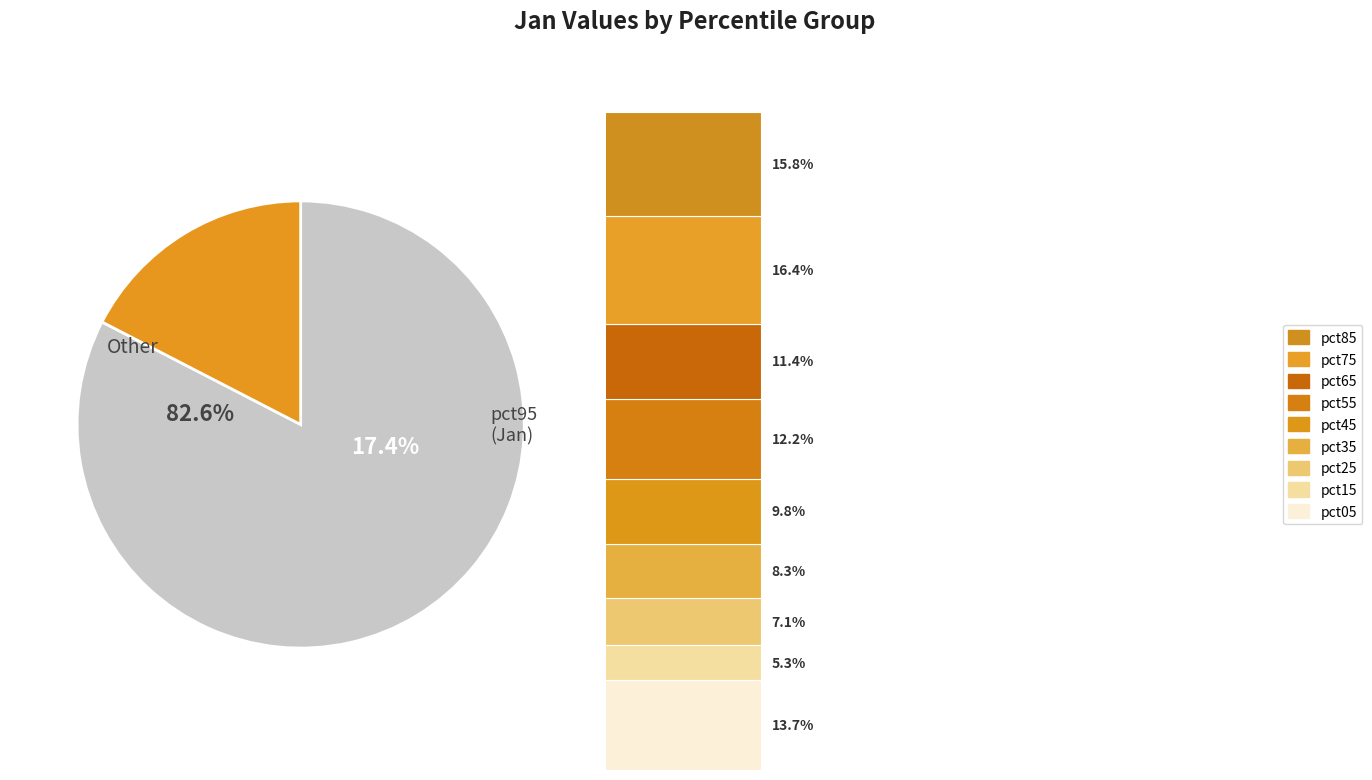

What is the smallest slice in the pie chart?

pct15